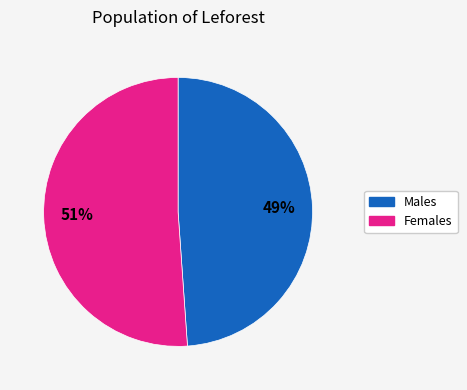

Is there a majority slice in this chart?

Yes